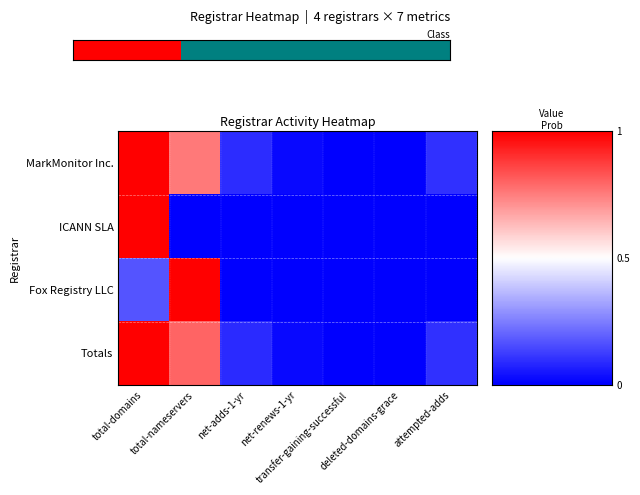

At which category is the sum across all series the highest?

total-domains